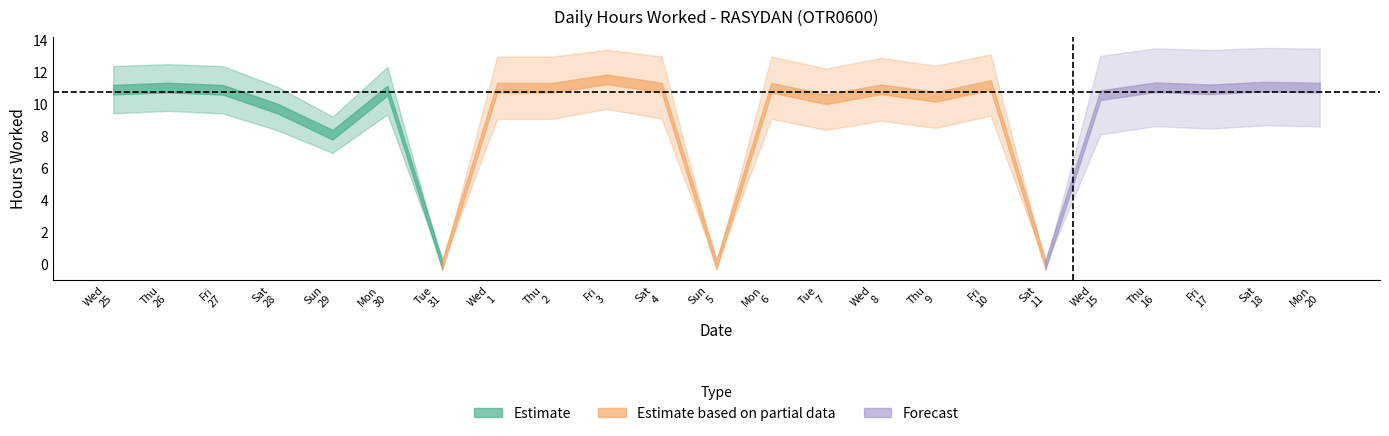

Is this an area chart (filled region under the line)?

No